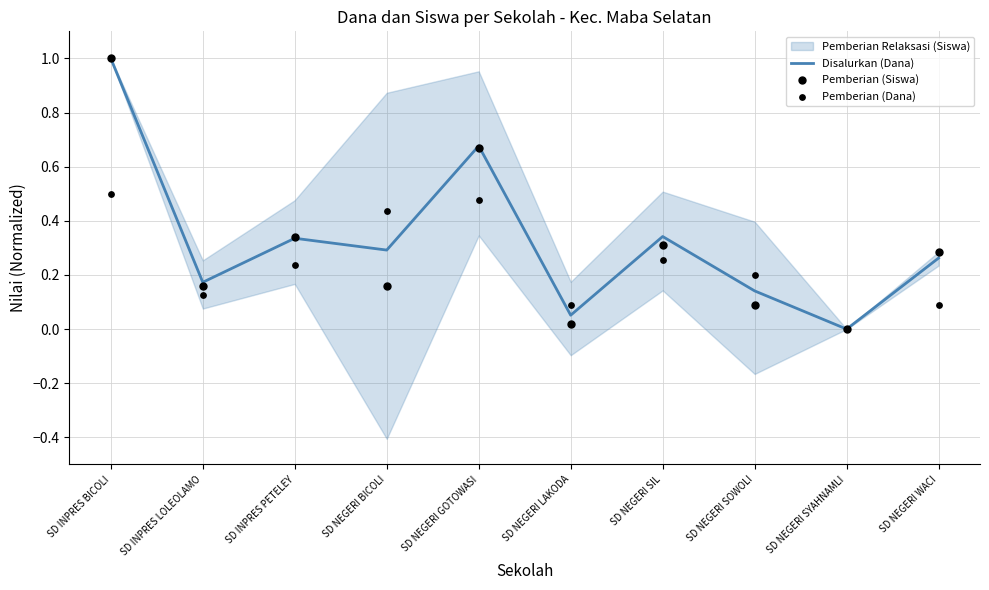

At how many categories does at least one series exceed 0?

9